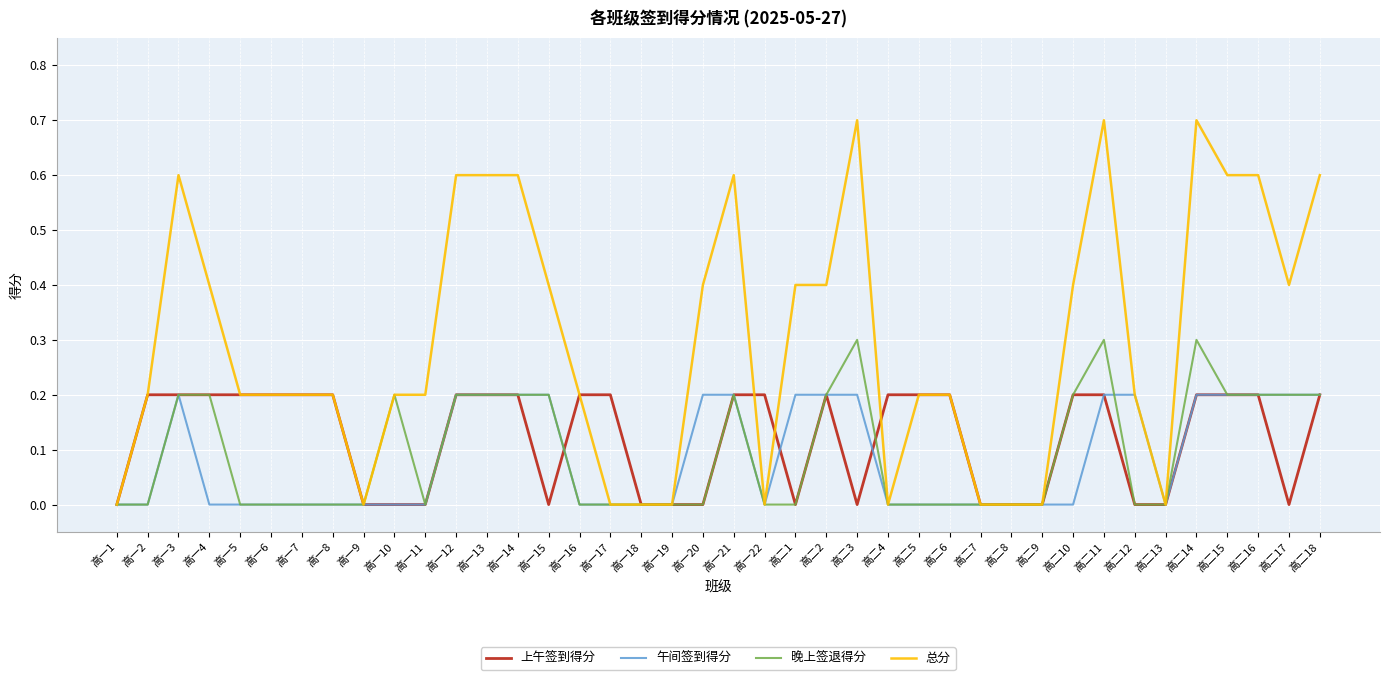

What is the spread (max minus min) of values at 高二3?

0.7